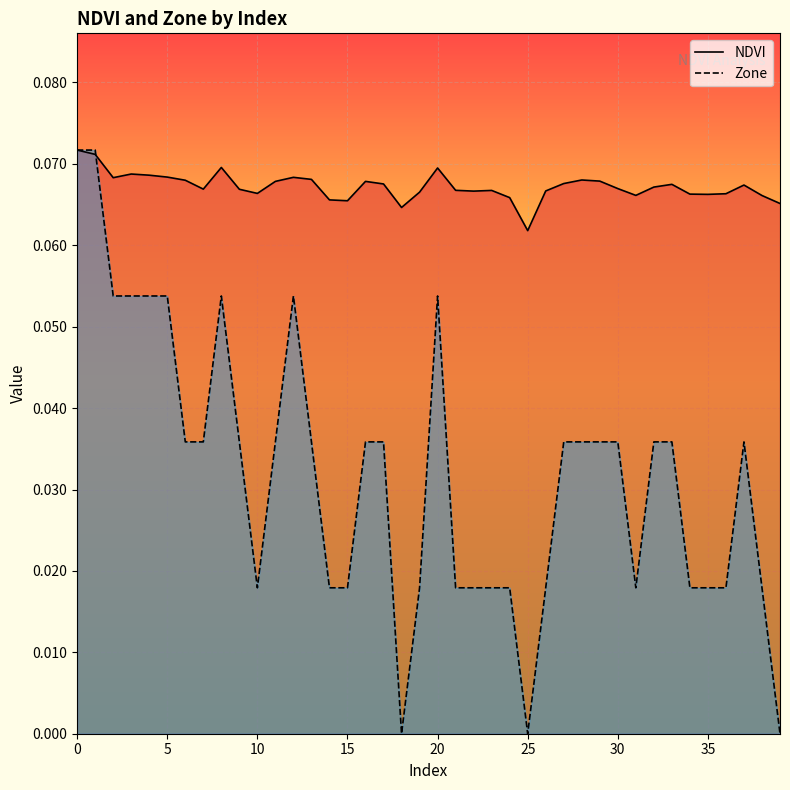

Where is NDVI nearest to the value 0?

25